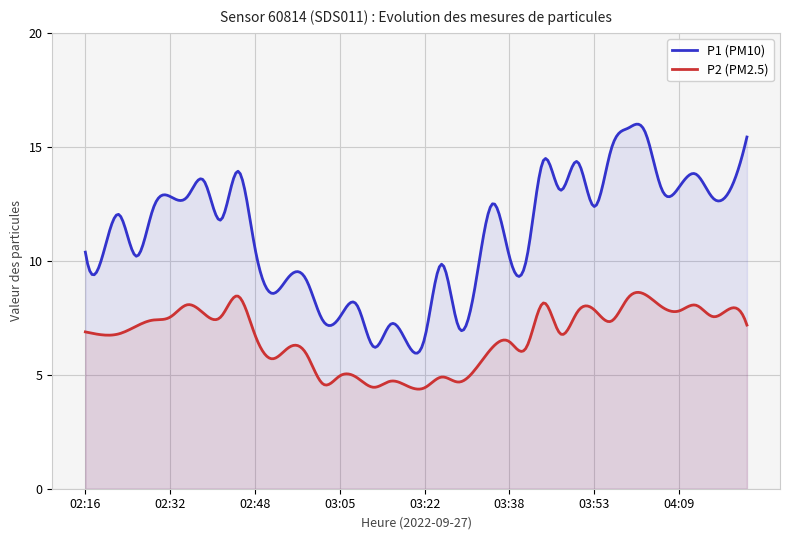

List the labels in order of P2 value, largest first.

04:03, 02:44, 03:59, 03:44, 02:35, 04:12, 04:06, 04:19, 03:53, 04:09, 03:50, 02:38, 02:41, 04:15, 02:32, 02:29, 03:56, 04:22, 02:25, 02:16, 02:22, 03:47, 02:19, 02:48, 03:38, 02:54, 03:35, 03:41, 02:58, 02:51, 03:31, 03:05, 03:25, 03:09, 03:15, 03:28, 03:02, 03:18, 03:12, 03:22